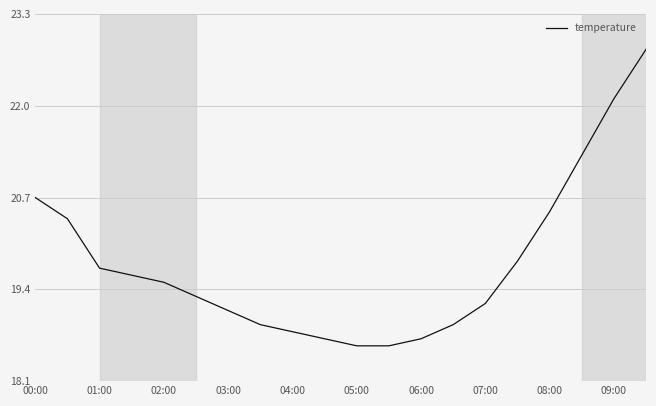

What is the sum of all values?

395.2